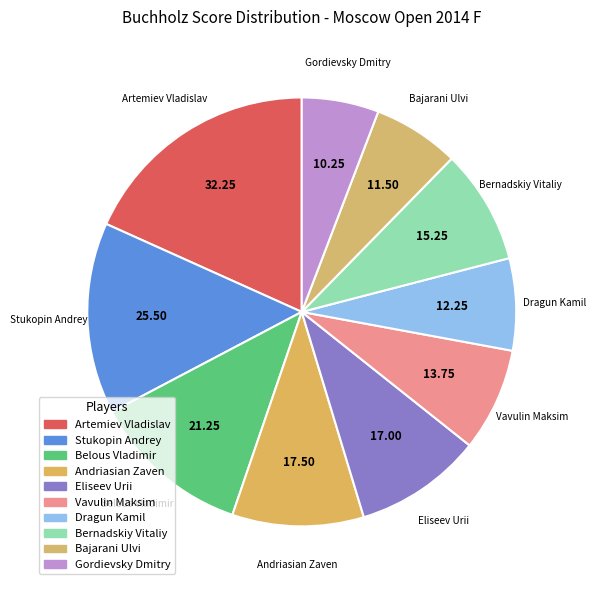

How many slices are in this pie chart?

10